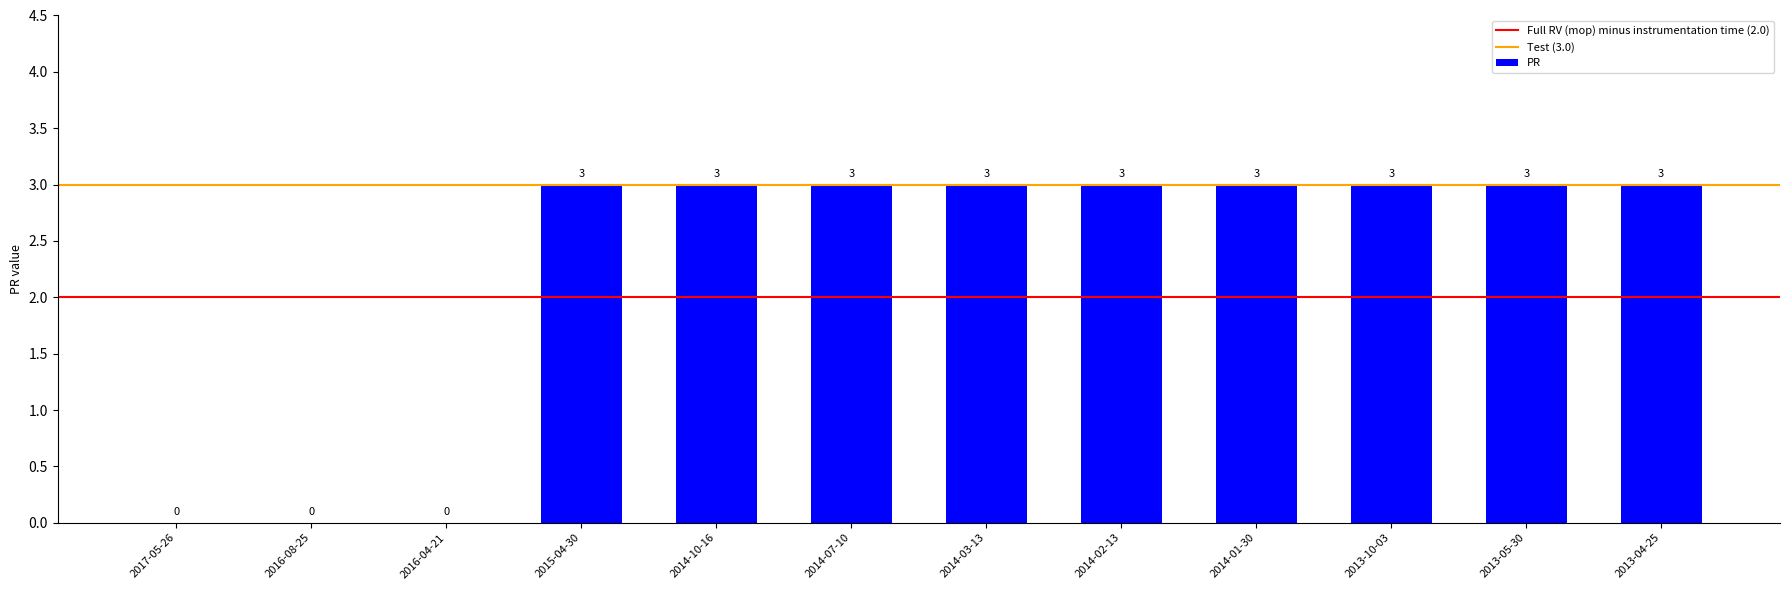

Are the bars horizontal?

No